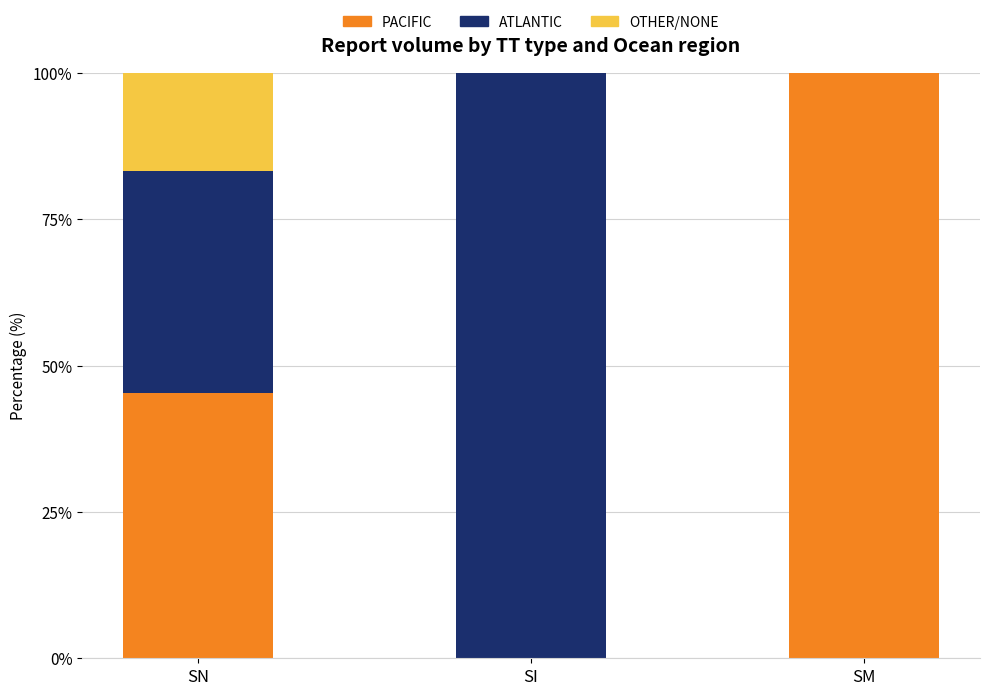

What is the total value across all series at SM?

100.0